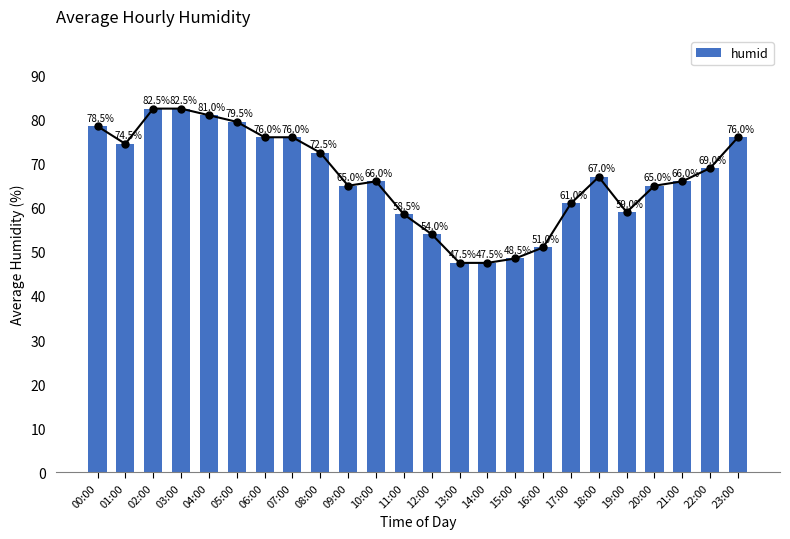

Approximately how many times larger is the value at 18:00 compared to 01:00?

0.9